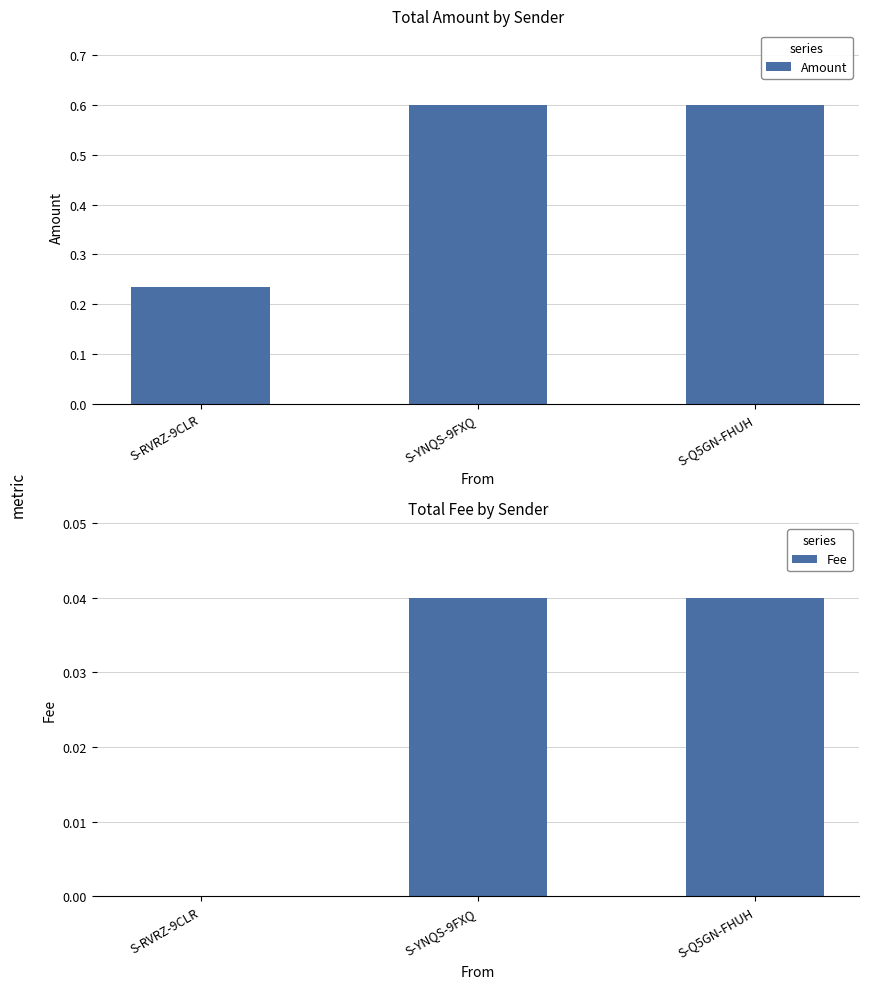

What are all the series names shown in the legend?

Amount, Fee